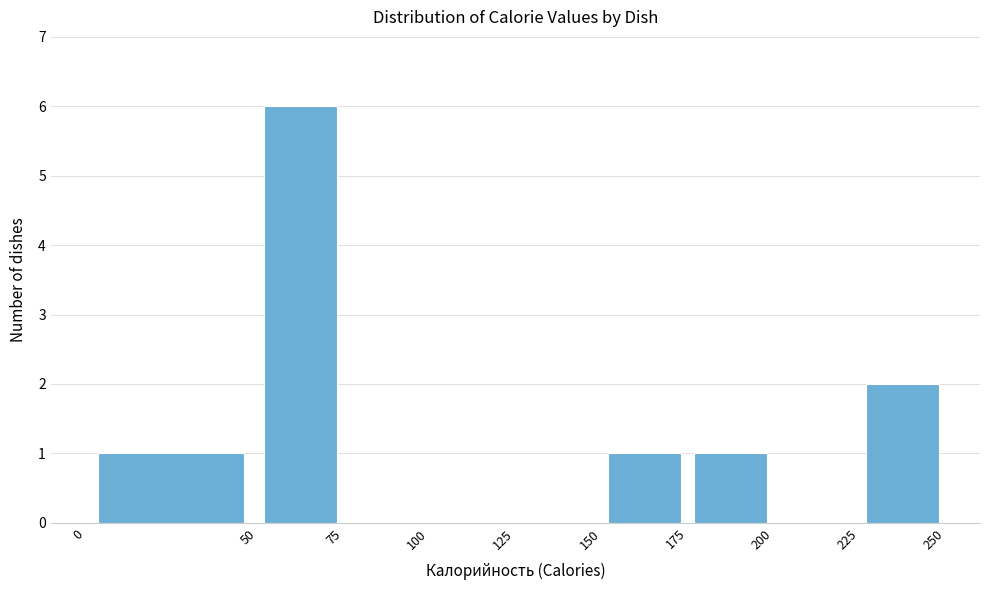

How tall is the bar that spans 150 to 175 on the x-axis? The values are not printed on the chart, so give them approximately, as read against the axis.

1